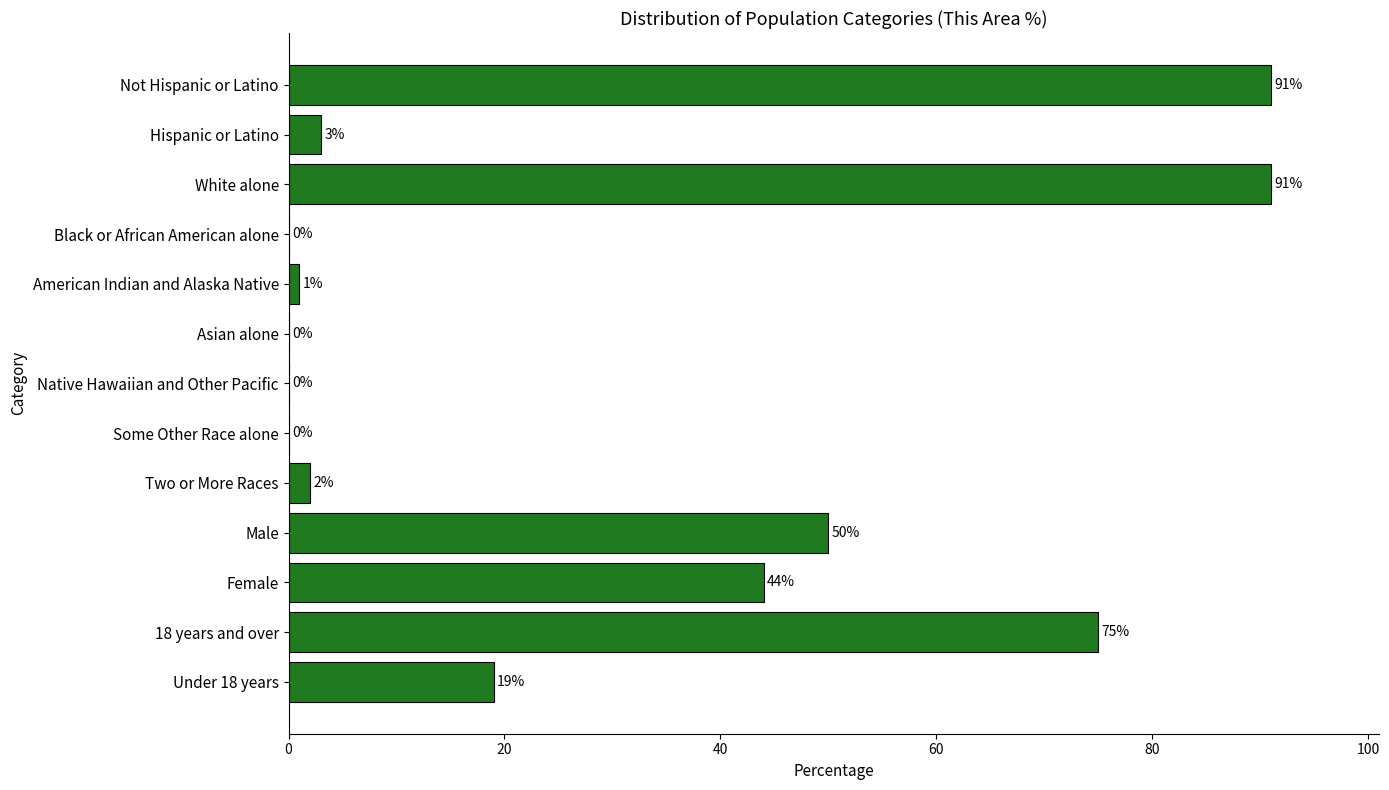

Where is the data nearest to the value 45?

Female